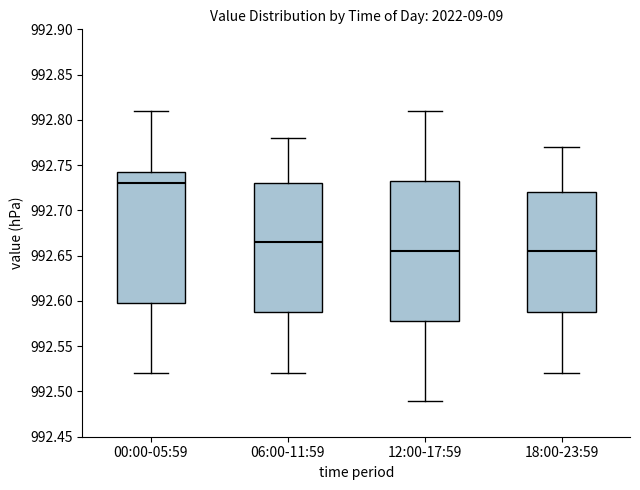

Reading left to right, read every box against the y-axis: the position of its median line, the range the box covers, and the ends of its whiskers. The values are not printed on the chart, so give them approximately, as read against the axis.

00:00-05:59: median 992.730, box 992.600 to 992.745, whiskers 992.520 to 992.810
06:00-11:59: median 992.665, box 992.590 to 992.730, whiskers 992.520 to 992.780
12:00-17:59: median 992.655, box 992.580 to 992.735, whiskers 992.490 to 992.810
18:00-23:59: median 992.655, box 992.590 to 992.720, whiskers 992.520 to 992.770